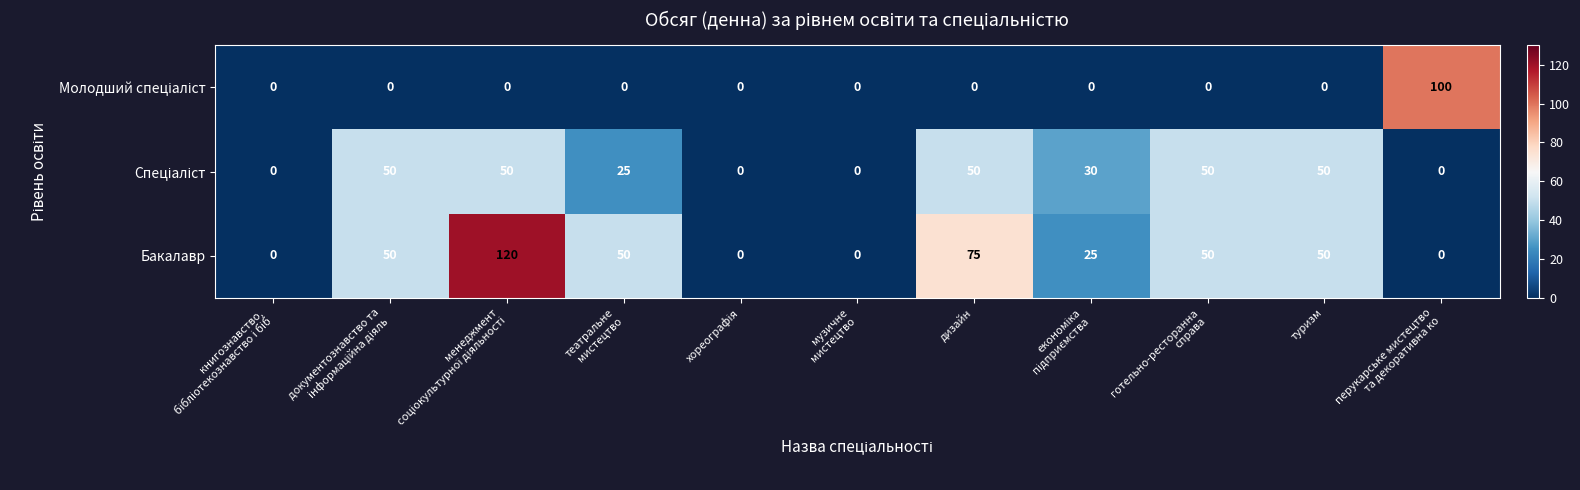

How many series are shown in this chart?

3